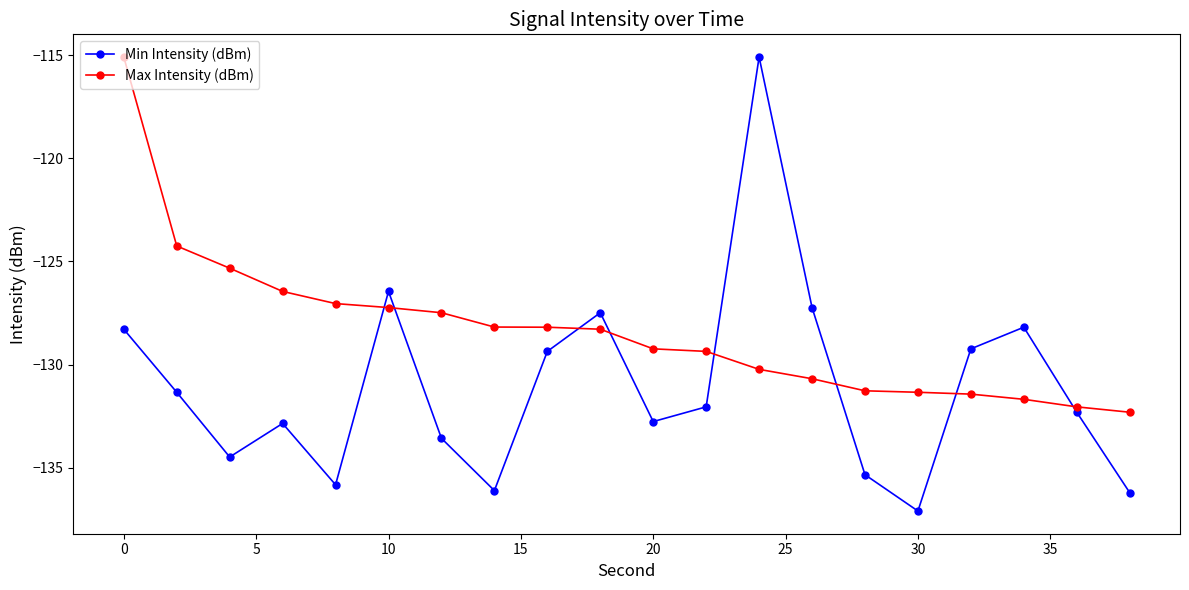

What is the difference between the maximum and minimum values in the Min Intensity (dBm) series?

22.0